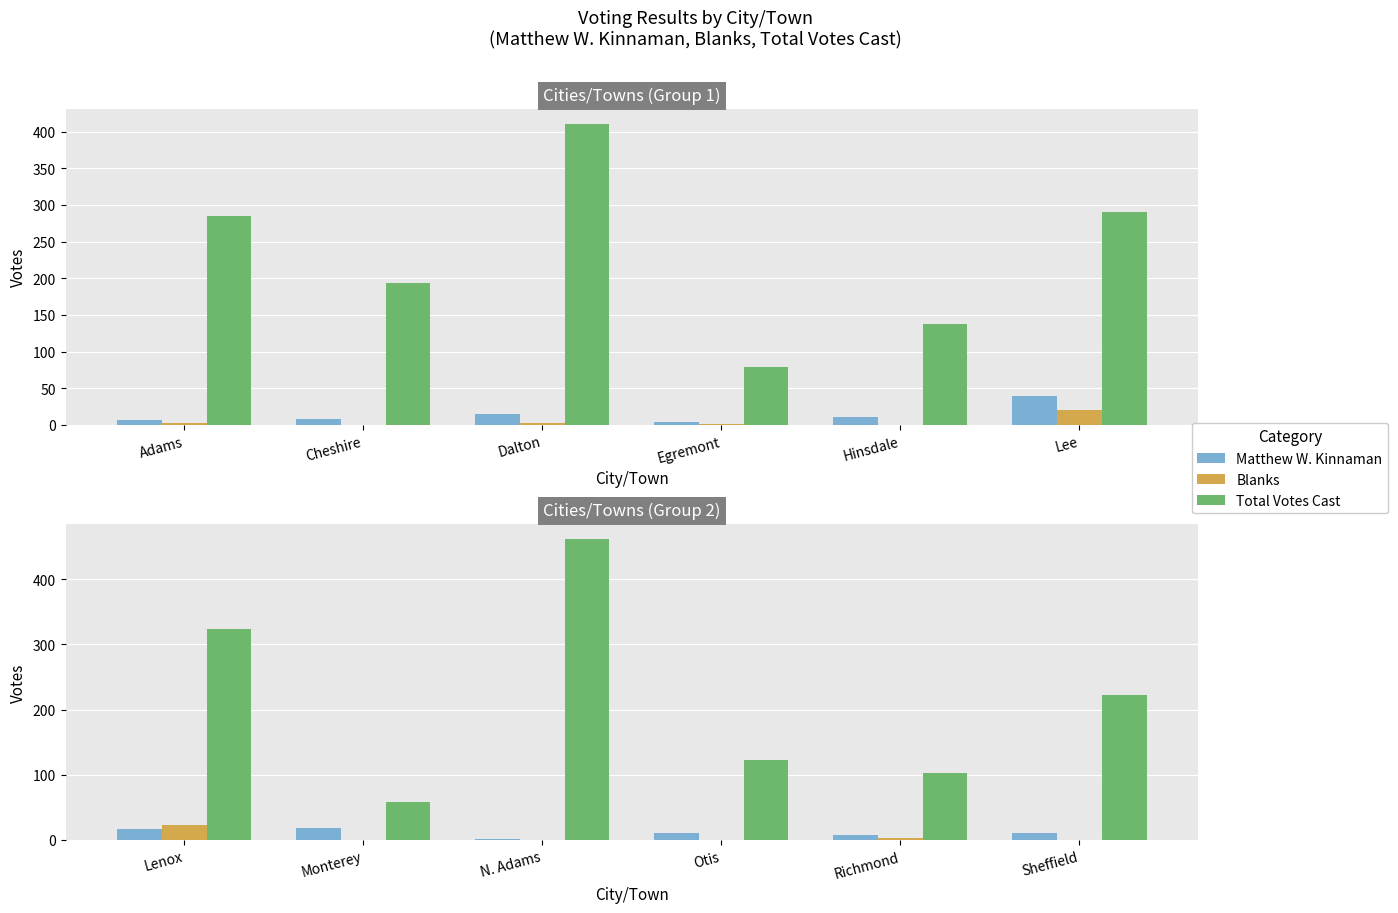

What position from the right is Lenox?

6